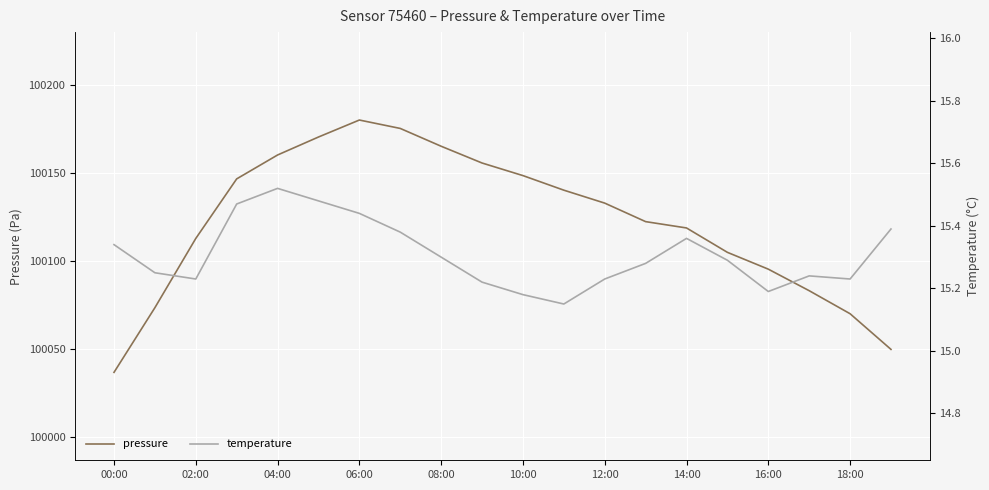

What is the minimum value for pressure?

100036.7